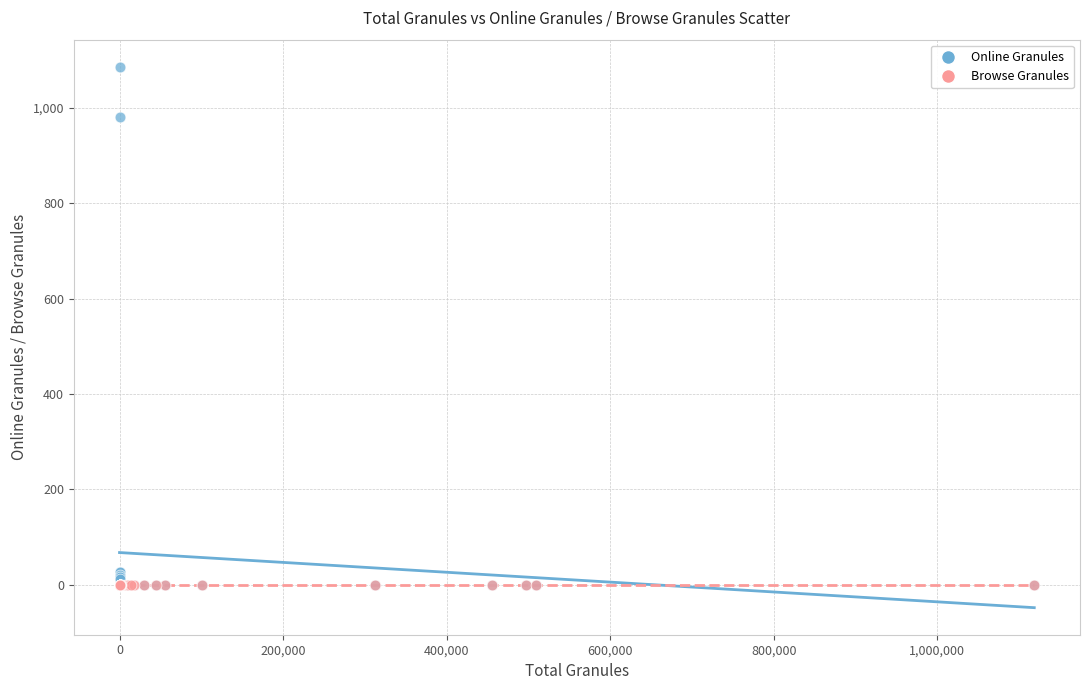

Across all series, what Y value is closest to 543?

981